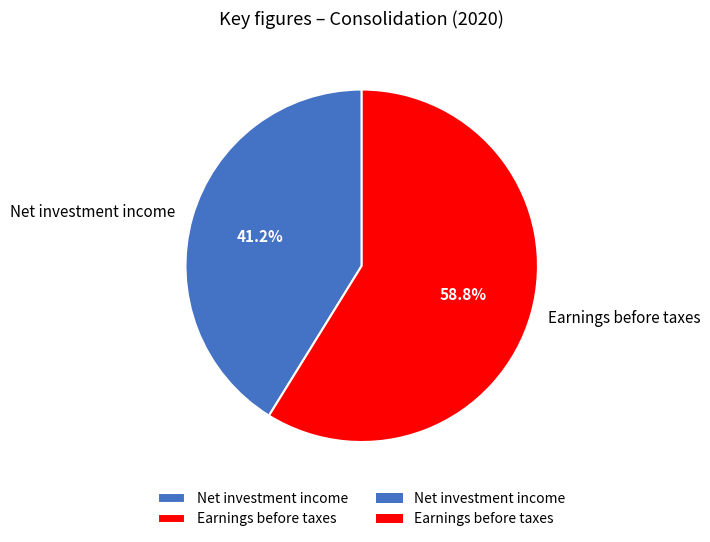

Combined, do Net investment income and Earnings before taxes account for over 50%?

Yes